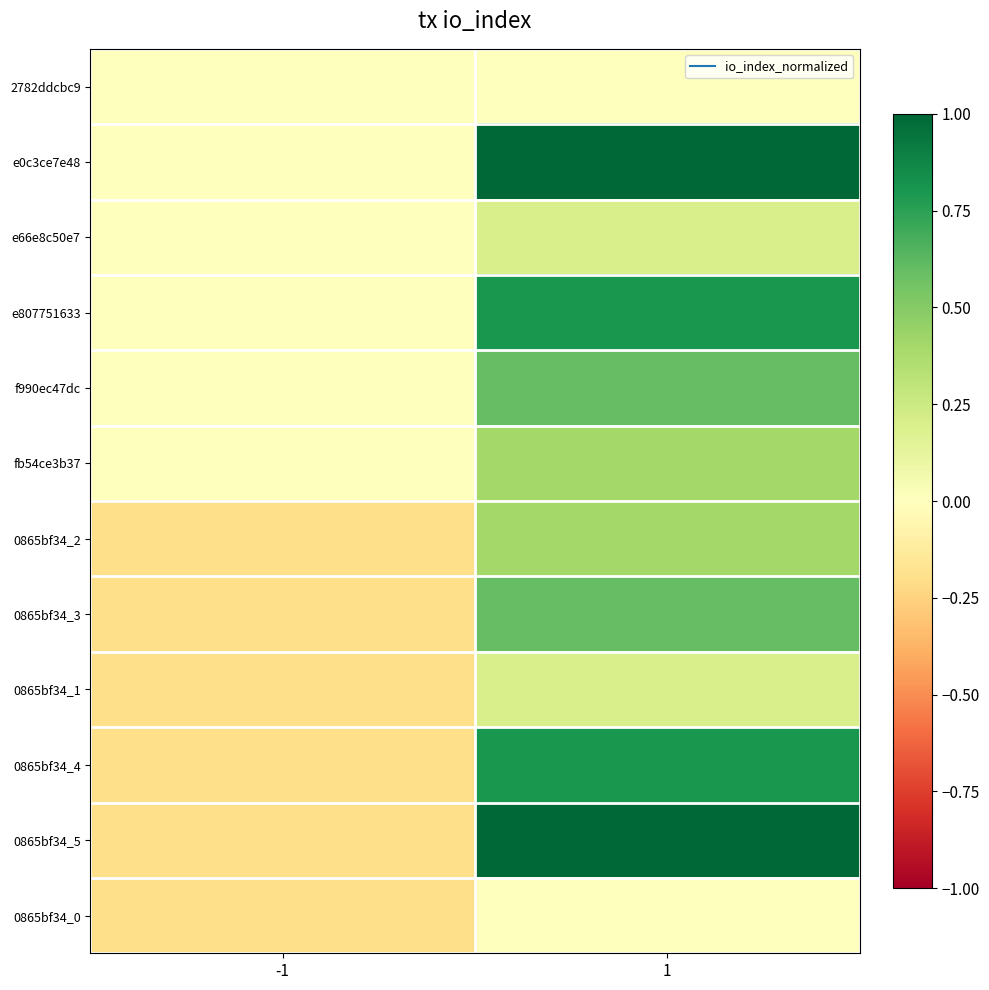

Rank the series at -1 from highest to lowest value.

2782ddcbc9, e0c3ce7e48, e66e8c50e7, e807751633, f990ec47dc, fb54ce3b37, 0865bf34_2, 0865bf34_3, 0865bf34_1, 0865bf34_4, 0865bf34_5, 0865bf34_0